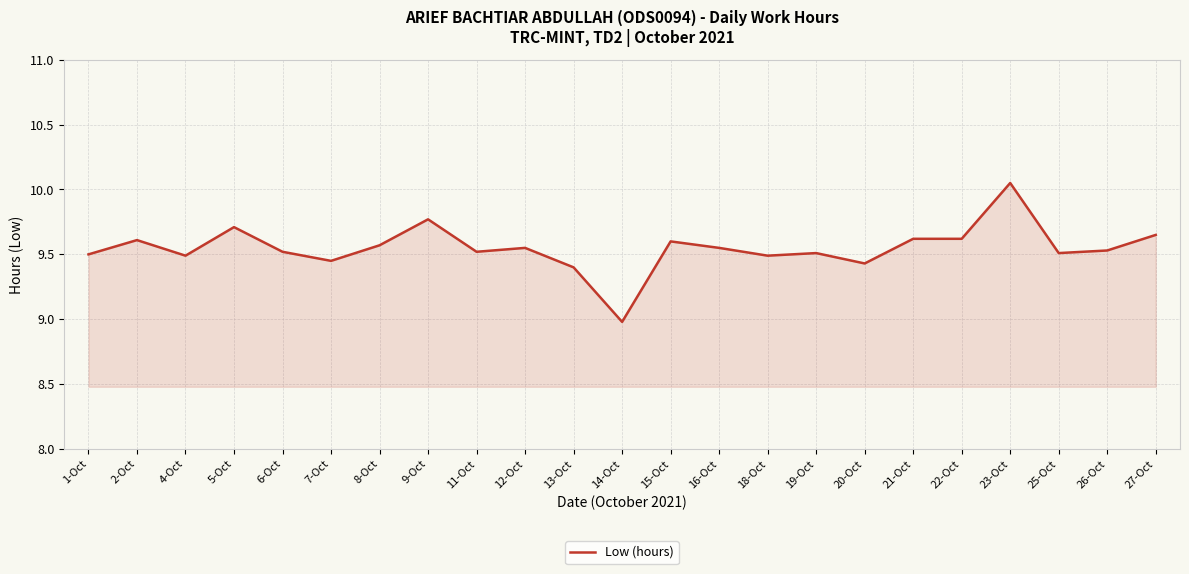

What position from the left is 14-Oct?

12